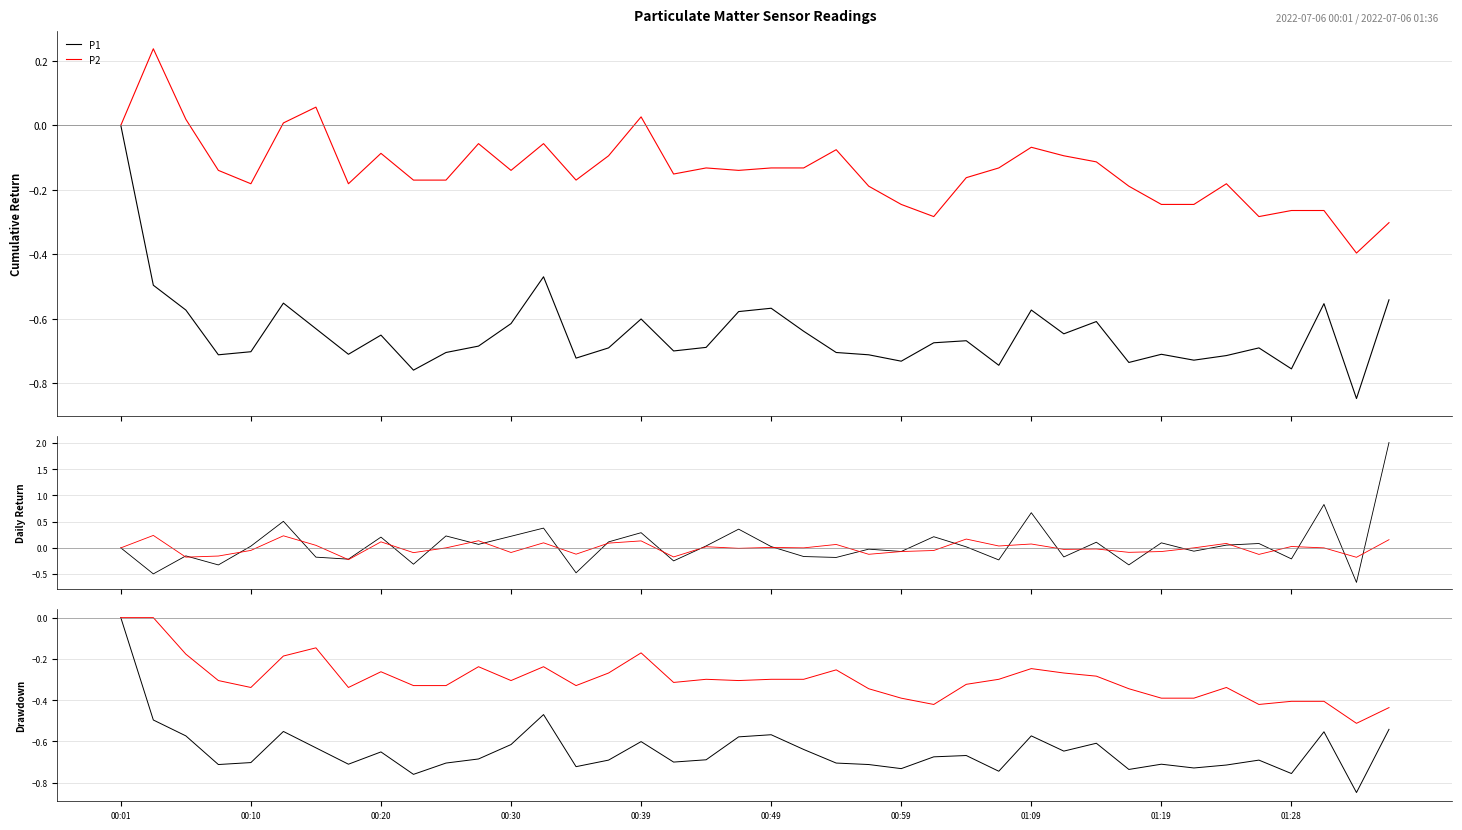

What is the total value across all series at 10?

-1.0